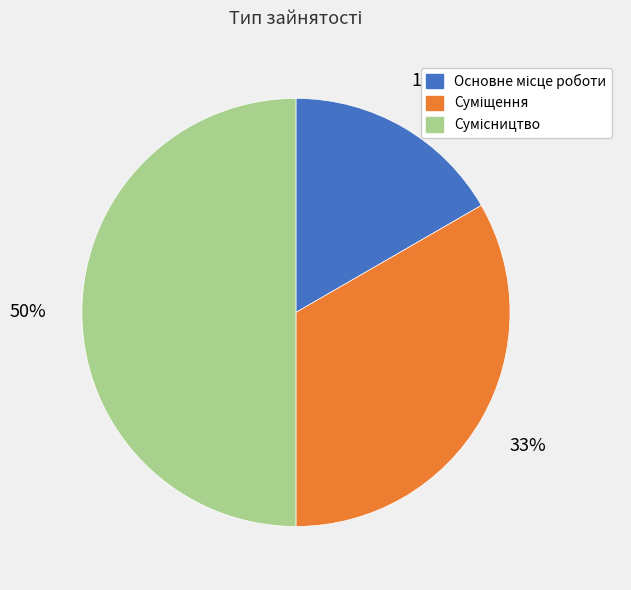

To the nearest percent, what is the average slice percentage?

33%